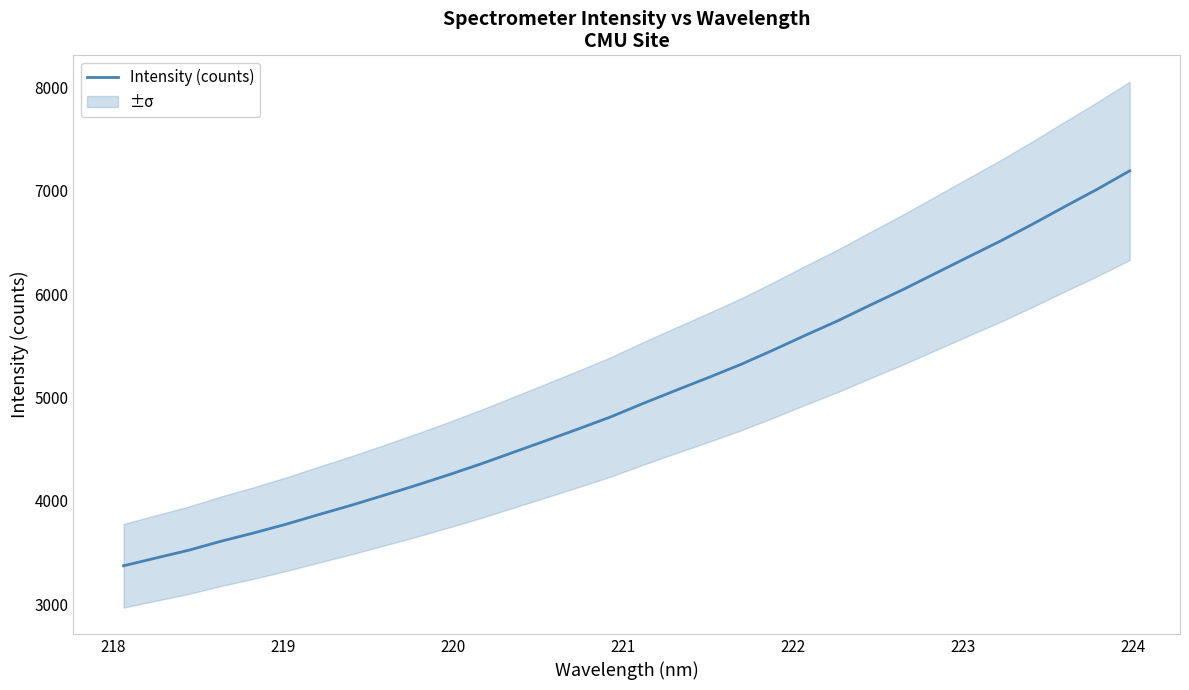

What is the minimum value for Intensity (counts)?

3372.6